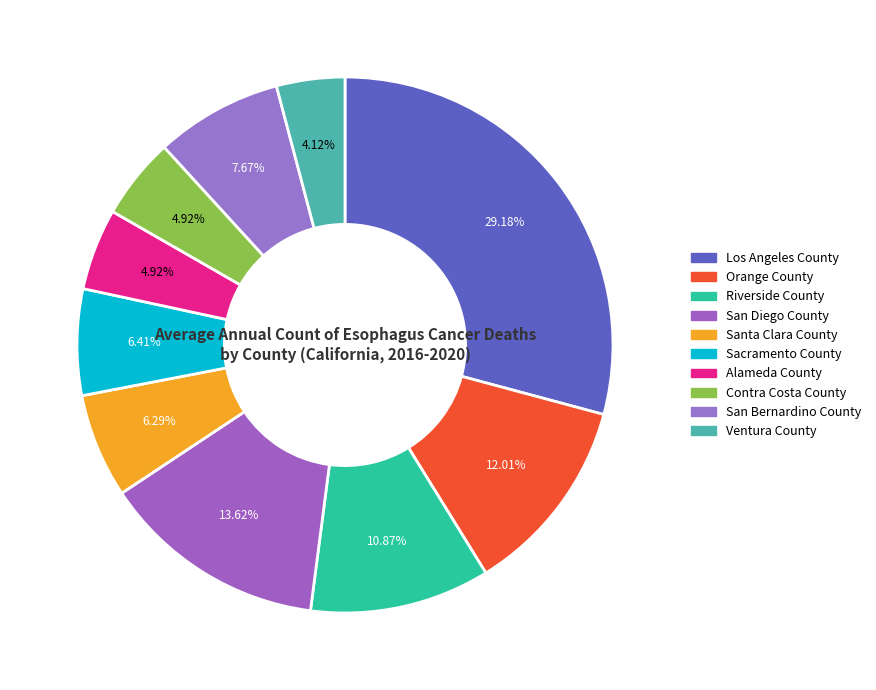

How many segments does this pie chart have?

10